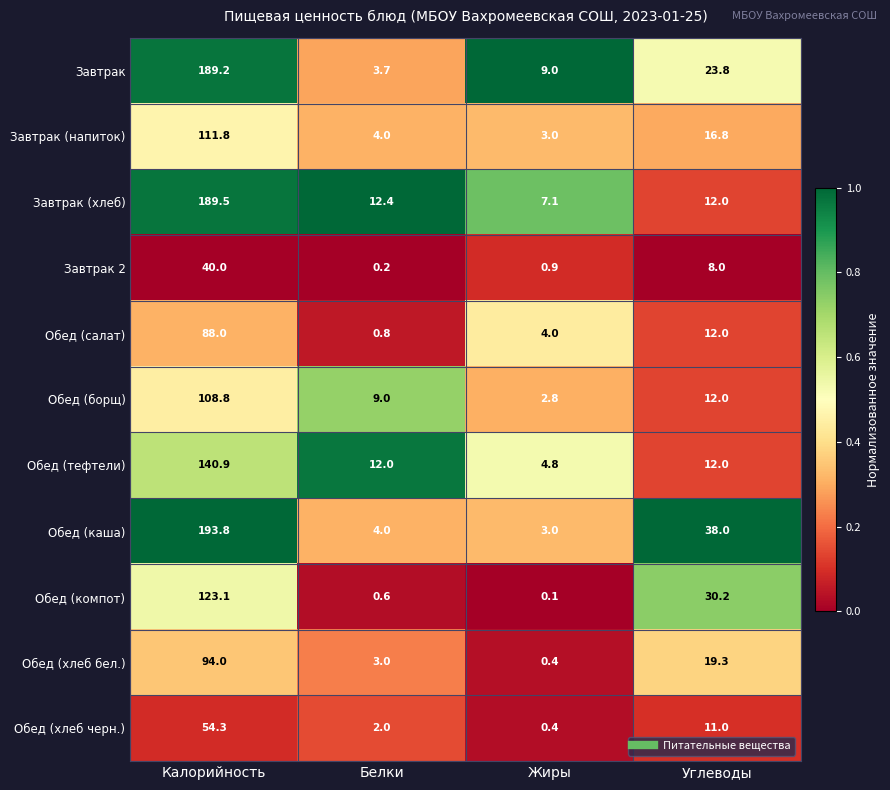

What is the greatest value displayed?

193.8